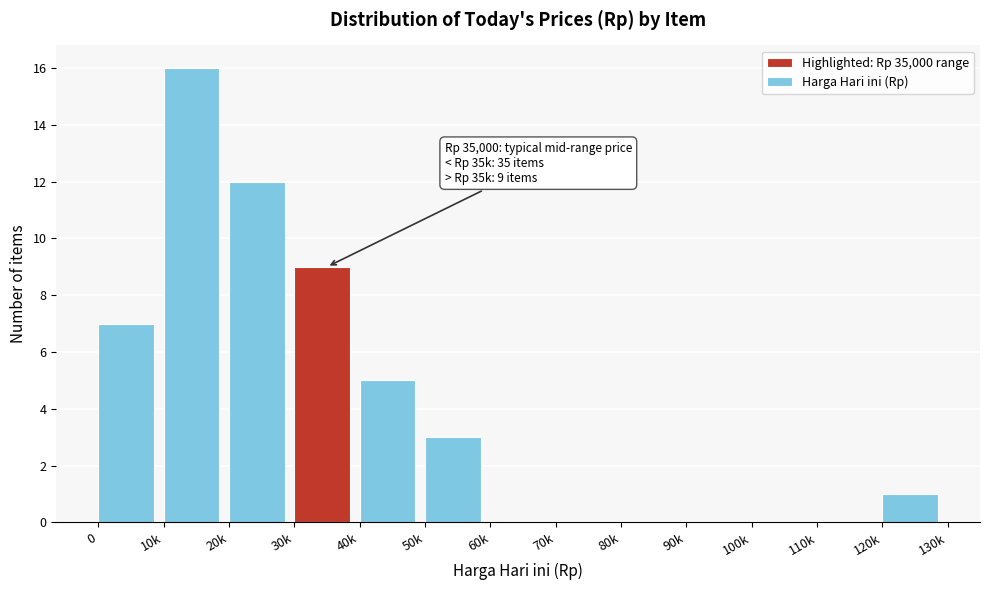

Reading right to left, list all the values displayed in this chart.

120k=1	110k=0	100k=0	90k=0	80k=0	70k=0	60k=0	50k=3	40k=5	30k=9	20k=12	10k=16	0=7